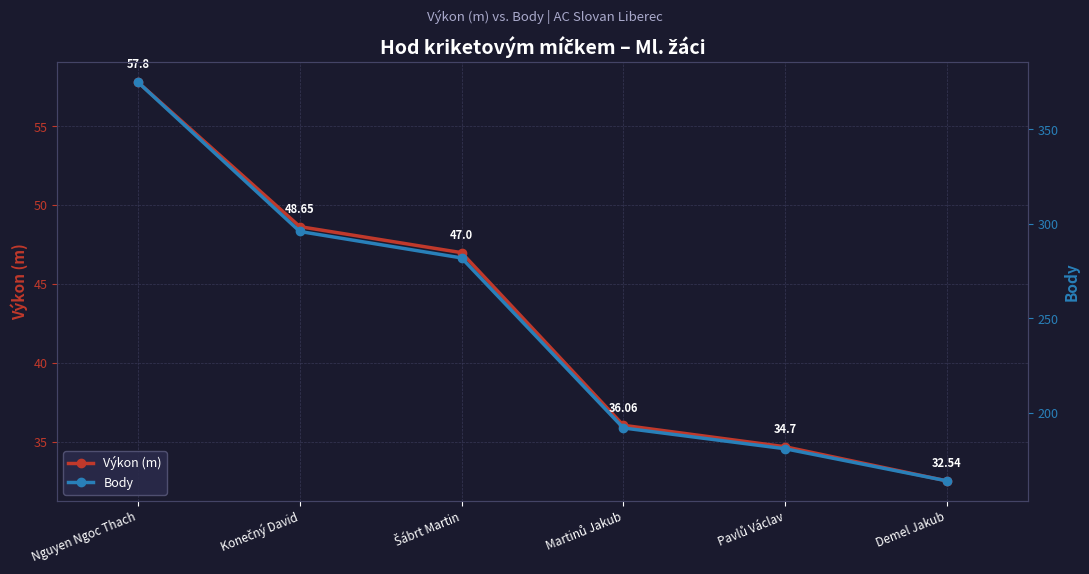

Reading left to right, what are all the values shown in this chart?

Výkon (m): Nguyen Ngoc Thach=57.8	Konečný David=48.6	Šábrt Martin=47.0	Martinů Jakub=36.1	Pavlů Václav=34.7	Demel Jakub=32.5
Body: Nguyen Ngoc Thach=375.0	Konečný David=296.0	Šábrt Martin=282.0	Martinů Jakub=192.0	Pavlů Václav=181.0	Demel Jakub=164.0